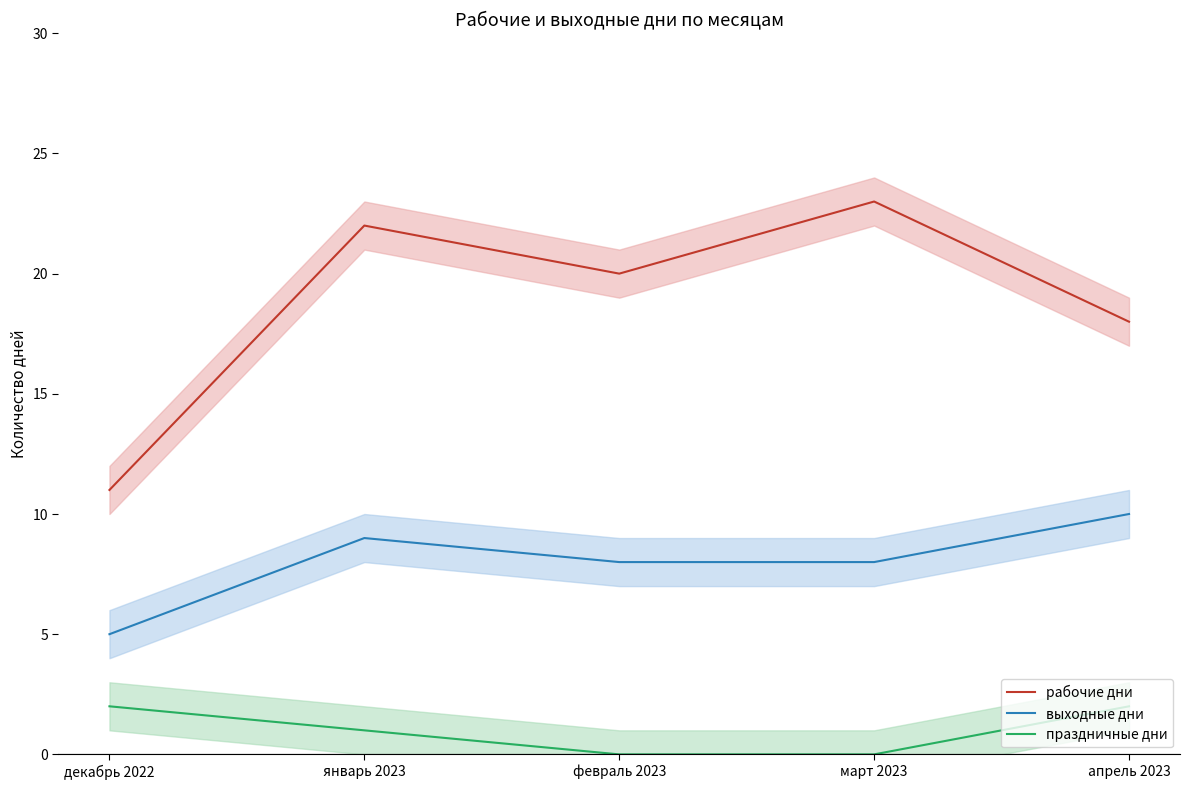

True or false: выходные дни has a value of 2 at декабрь 2022.

False